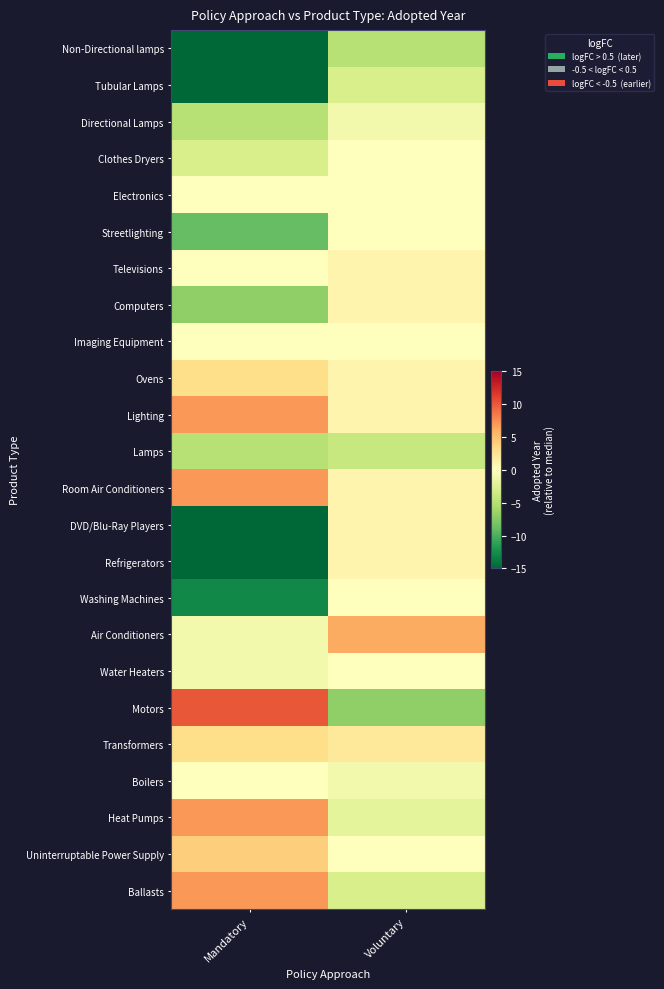

Which has a higher value, Voluntary or Mandatory?

Voluntary